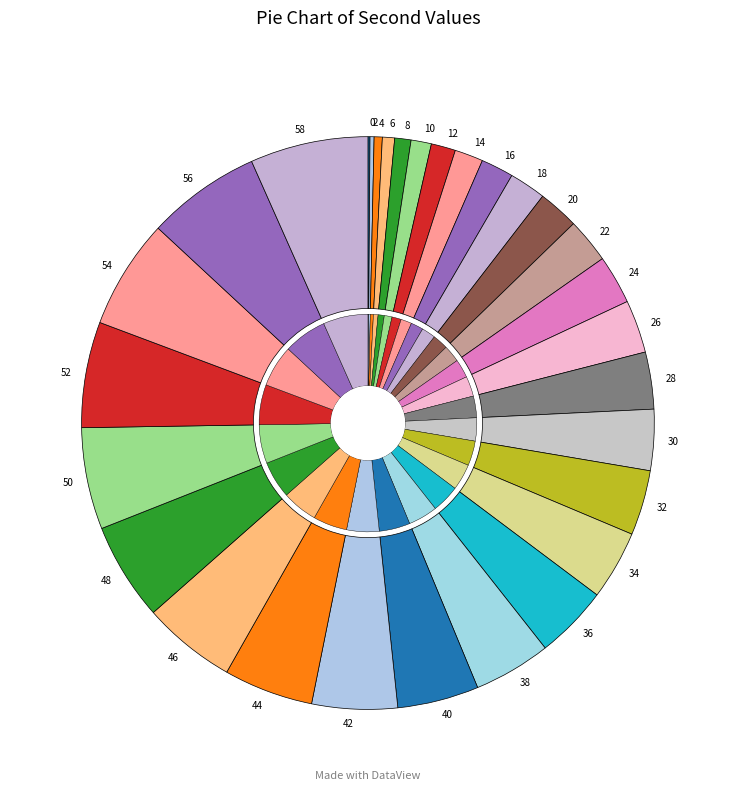

Do 28 and 46 together represent more than half of the pie?

No